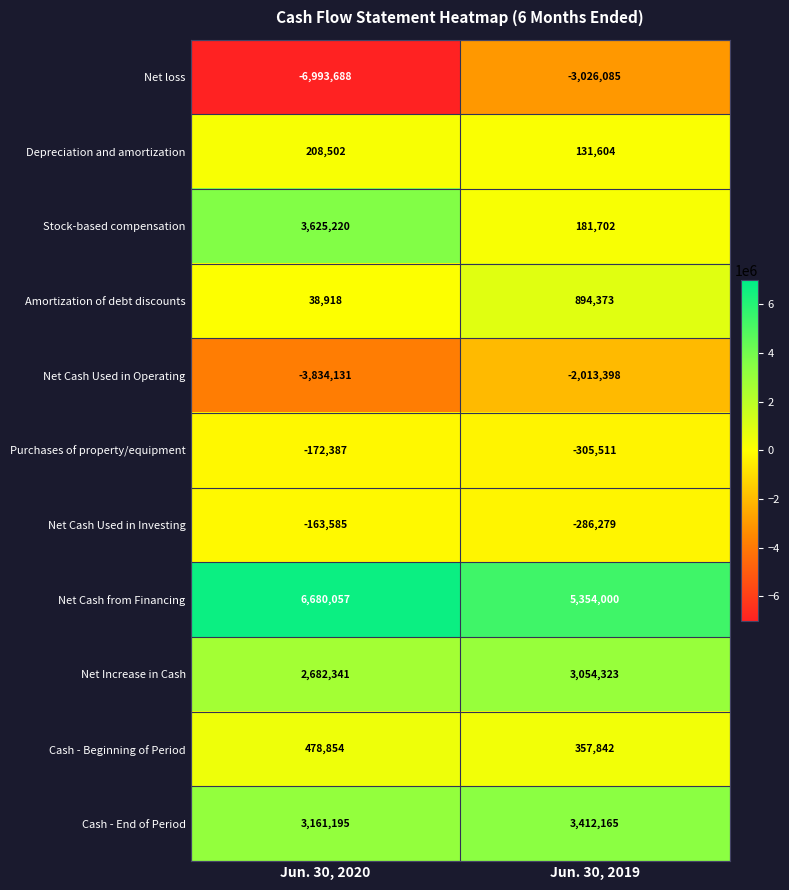

The Net Cash from Financing series shows 11868420 at Jun. 30, 2020. True or false?

False